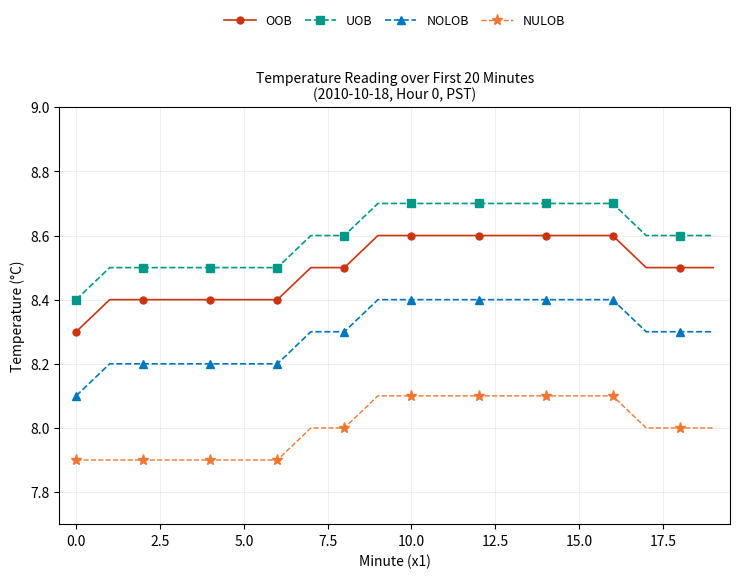

Which series has the largest total across all categories?

UOB